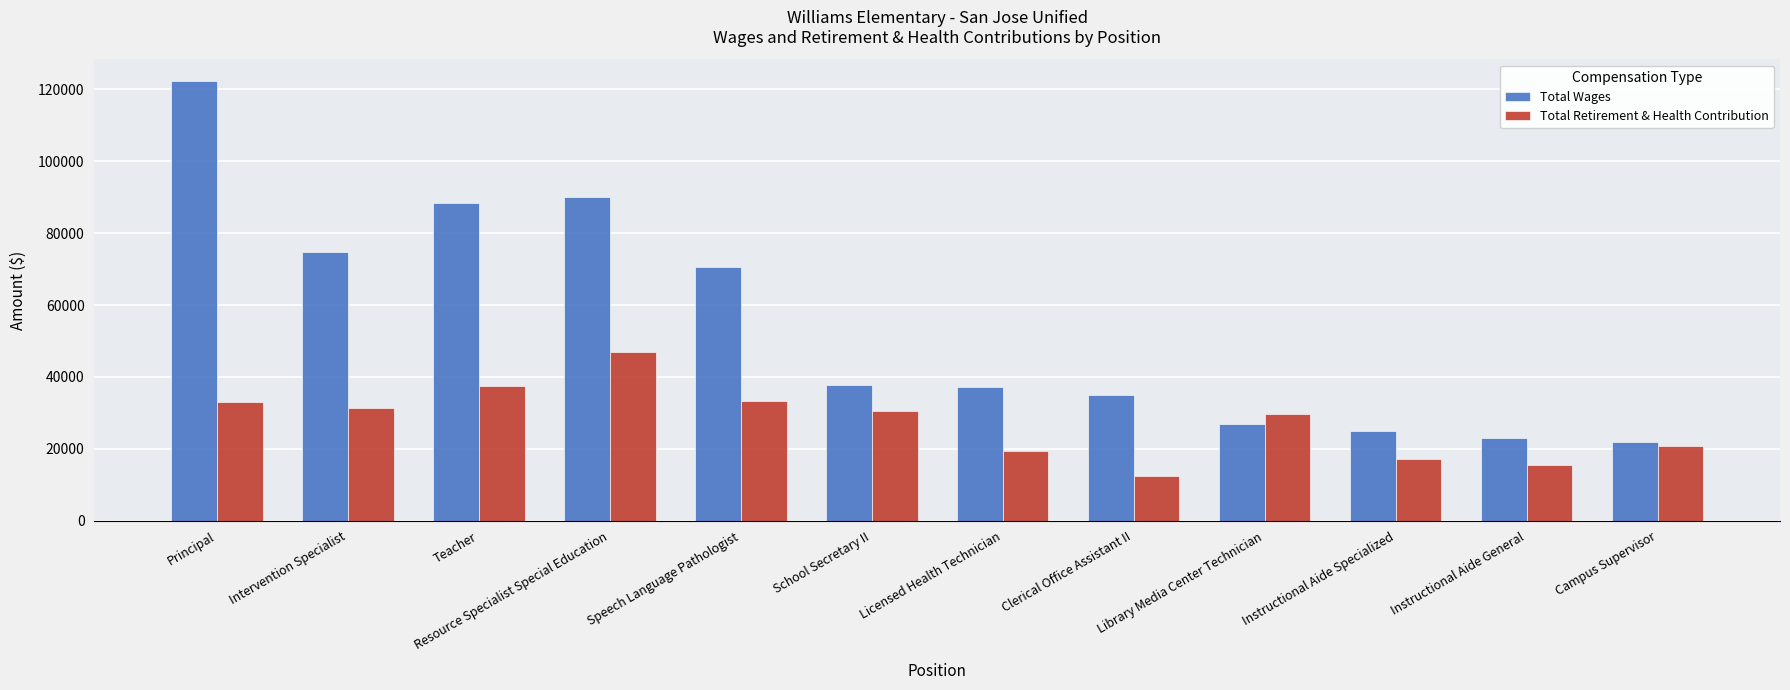

How many bars are there in total?

24